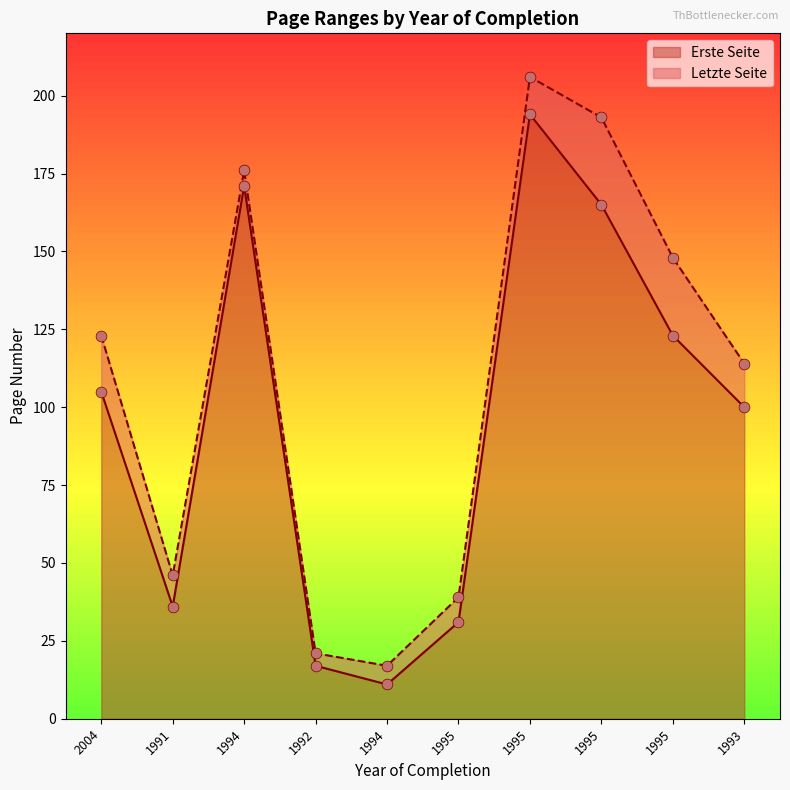

Which series reaches the maximum Y coordinate?

Letzte Seite